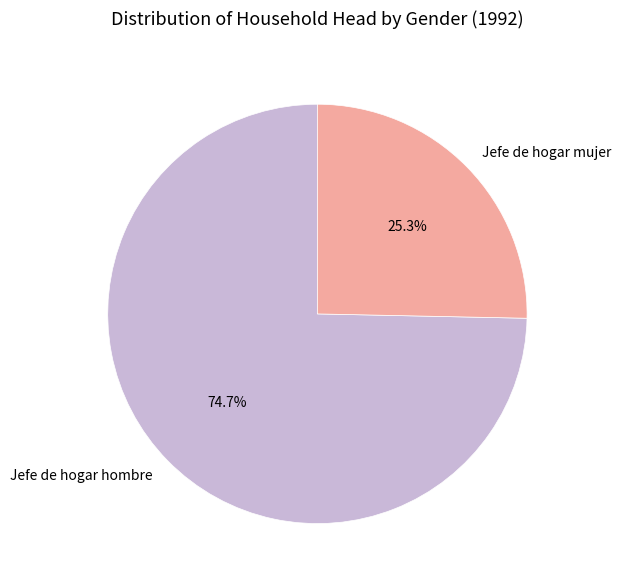

Rank the categories by value from highest to lowest.

Jefe de hogar hombre, Jefe de hogar mujer